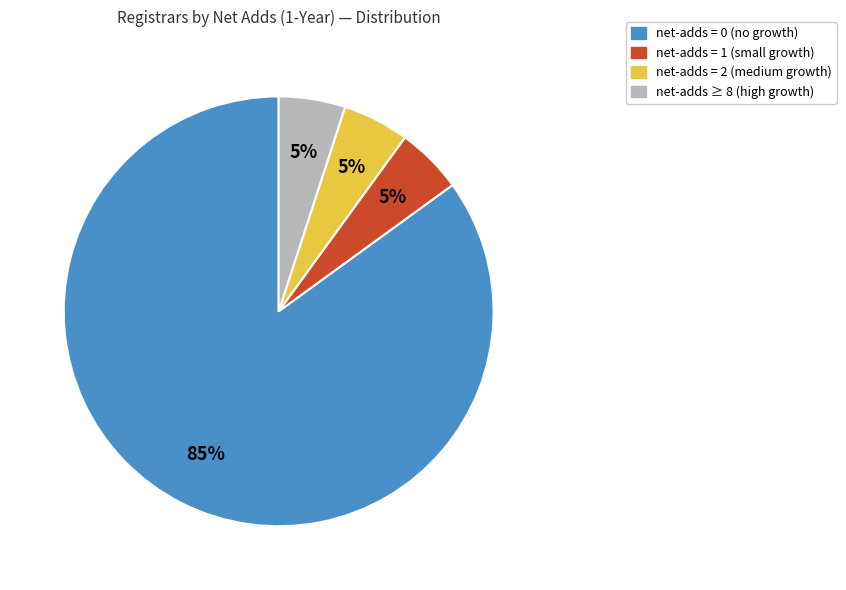

Count the number of slices in the pie.

4